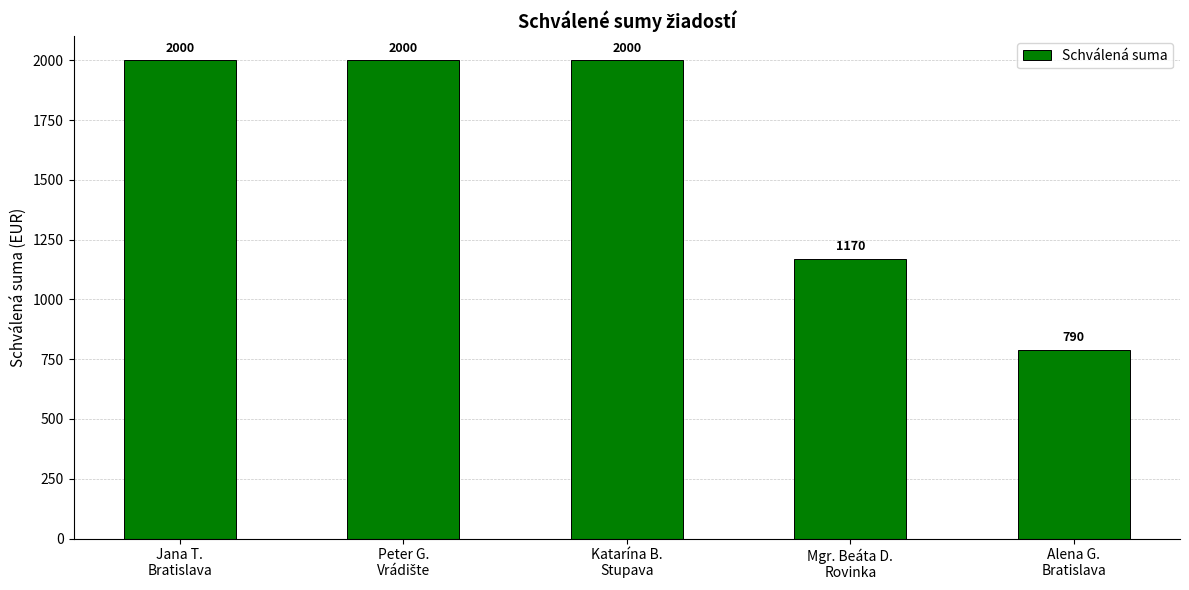

How many categories are shown in the chart?

5